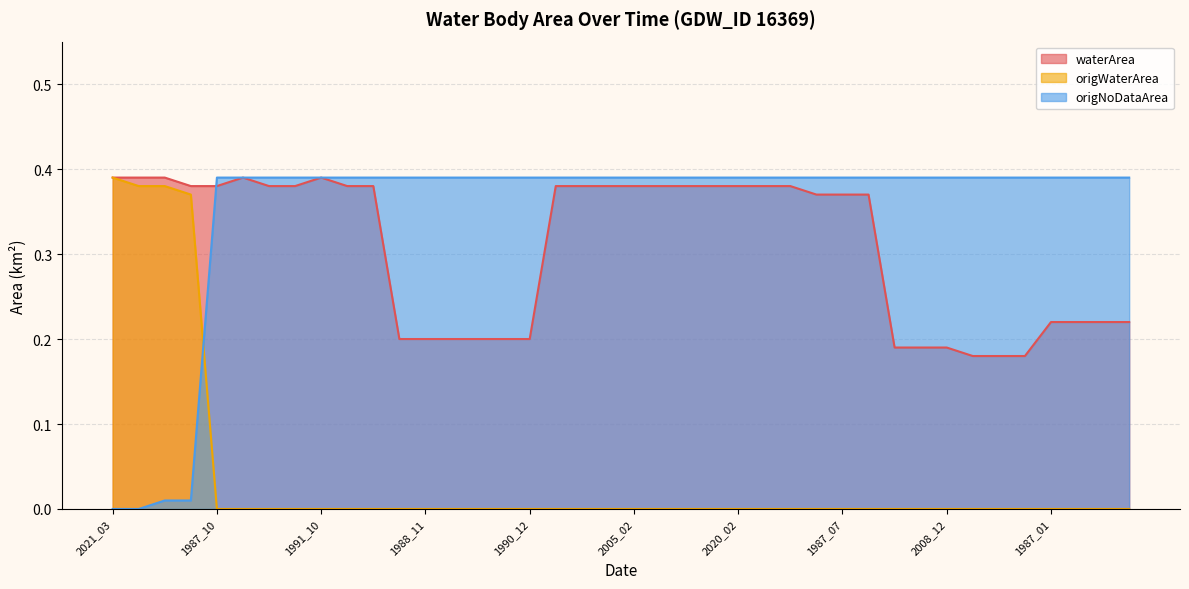

Which label corresponds to the smallest value in the chart?

1987_10